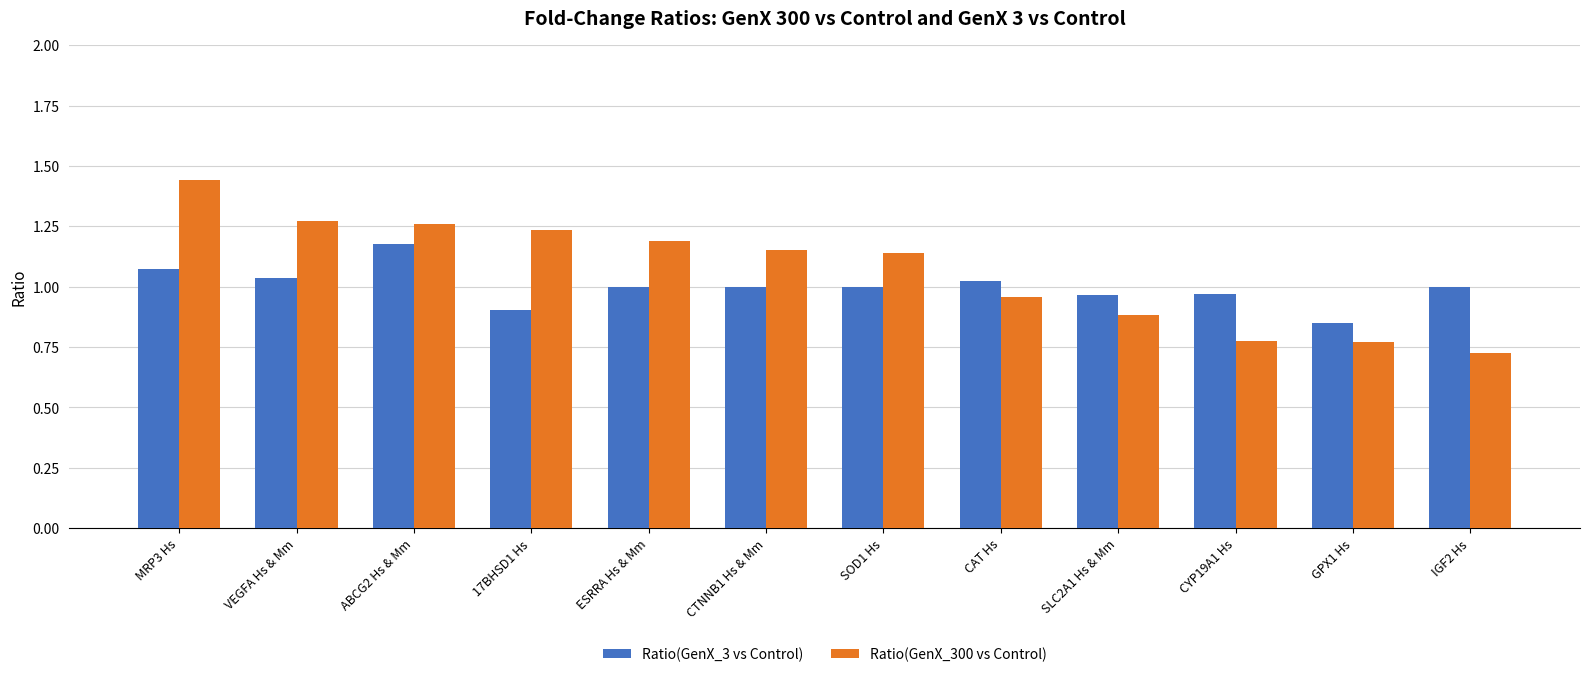

What is the total value across all series at MRP3 Hs?

2.5